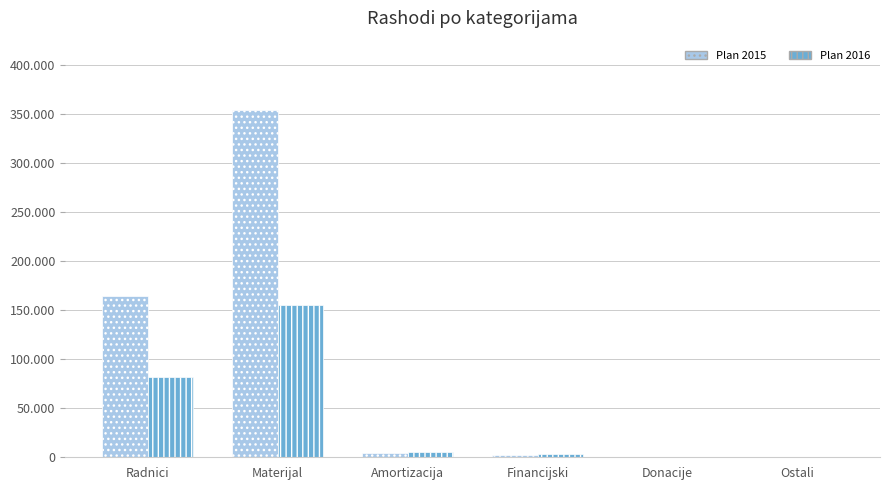

Are the bars horizontal?

No